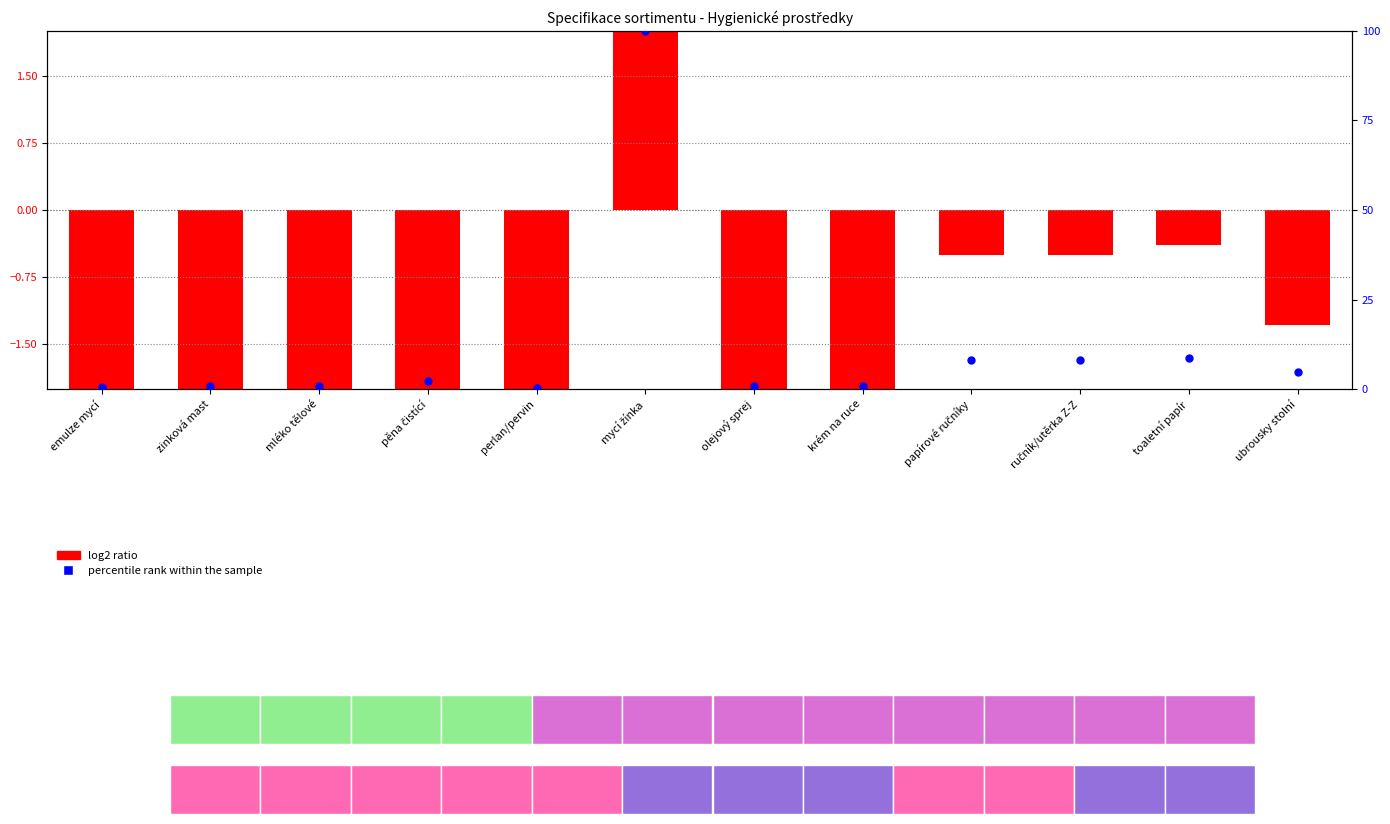

What are all the series names shown in the legend?

log2 ratio, percentile rank within the sample